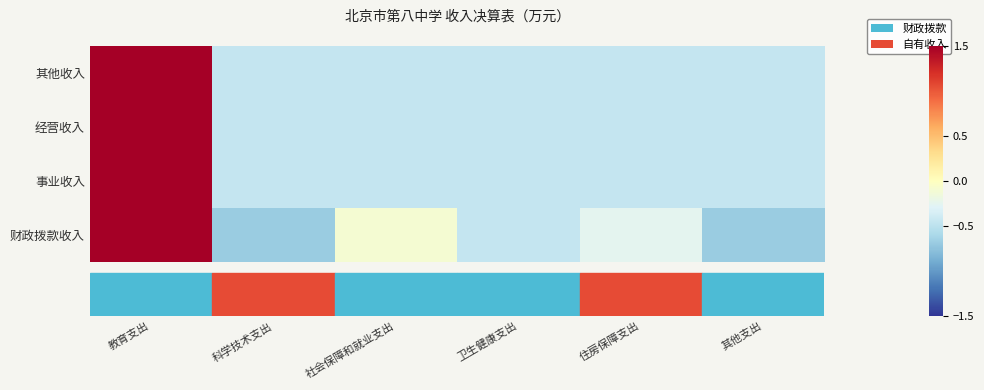

What is the difference between the highest and lowest values at 住房保障支出?

0.2